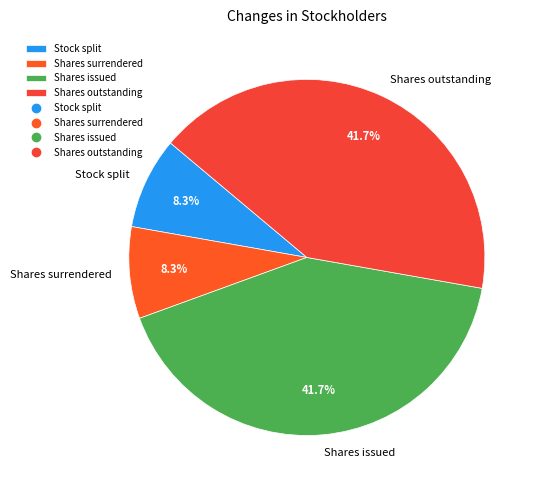

What is the ratio of the value at Shares issued to the value at Stock split?

5.0